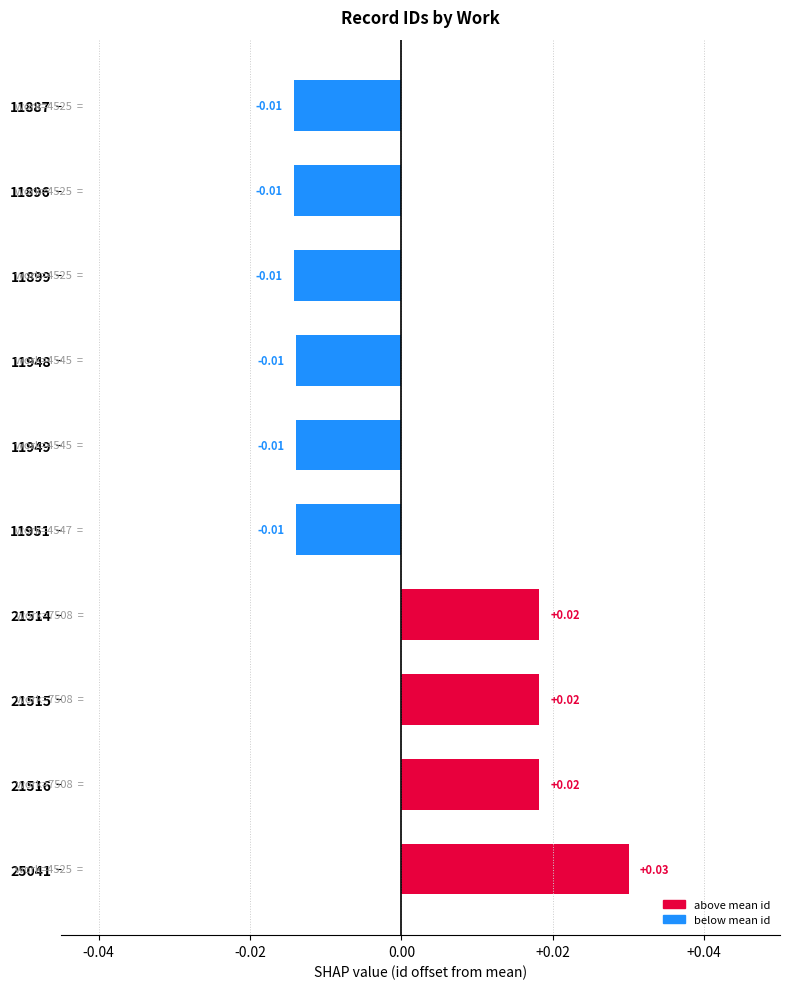

Which has a higher value, 11951 or 21516?

21516